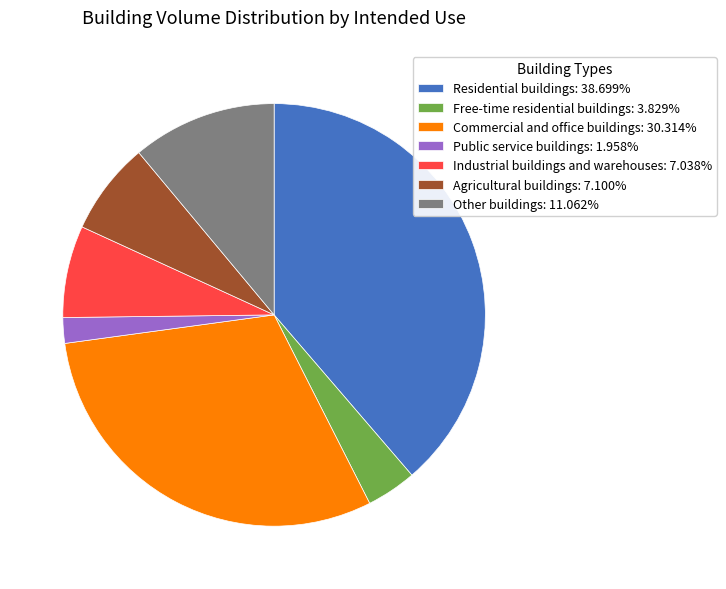

Approximately how many times larger is the value at Industrial buildings and warehouses compared to Agricultural buildings?

1.0